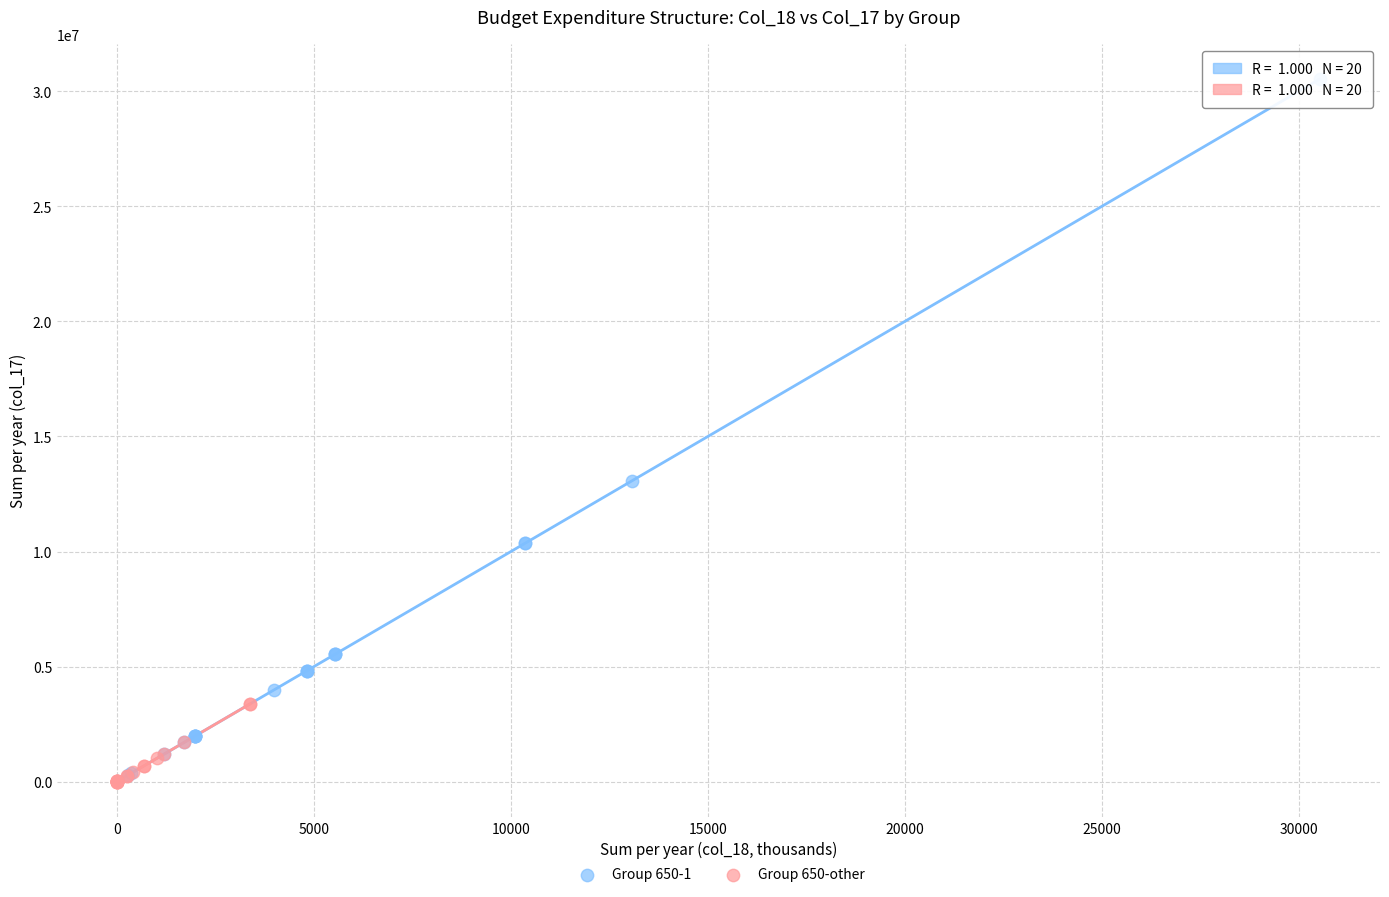

What are all the series names shown in the legend?

Group 650-1, Group 650-other